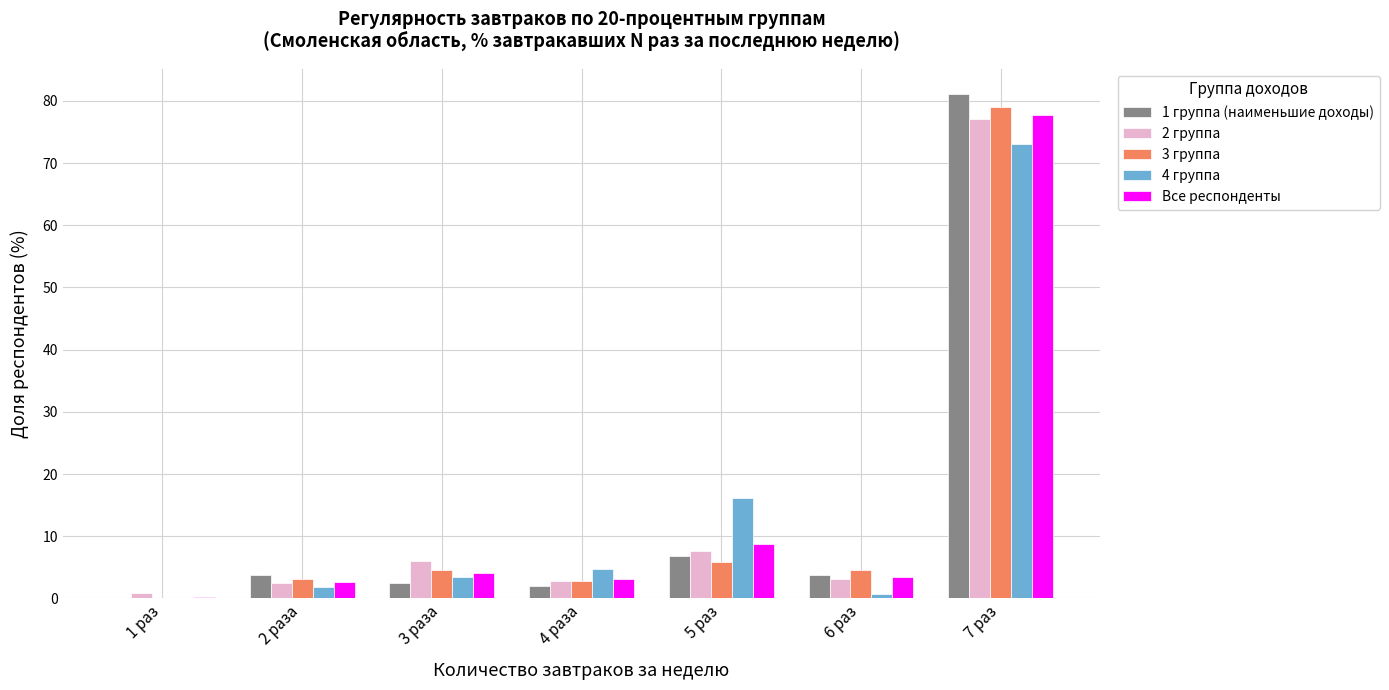

The value of 4 группа at 5 раз is 16.2. True or false?

True